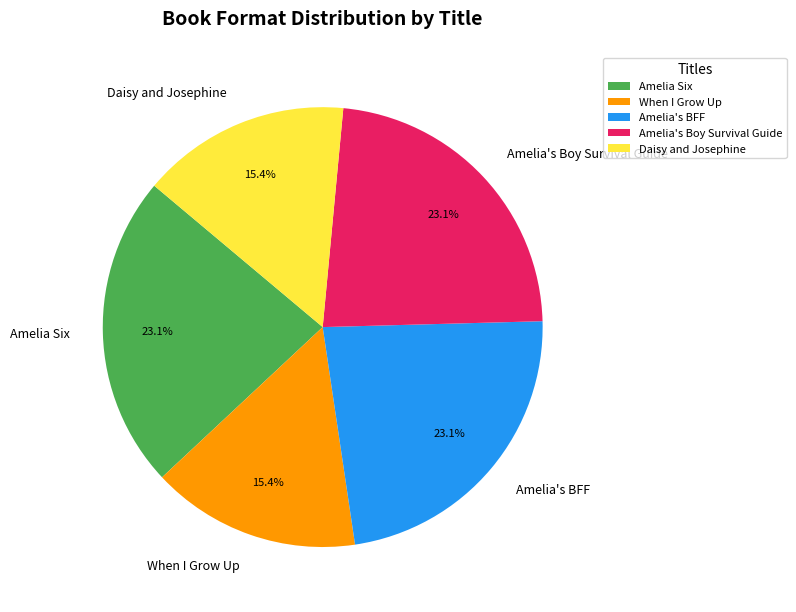

To the nearest percent, what portion does Amelia Six represent?

23%